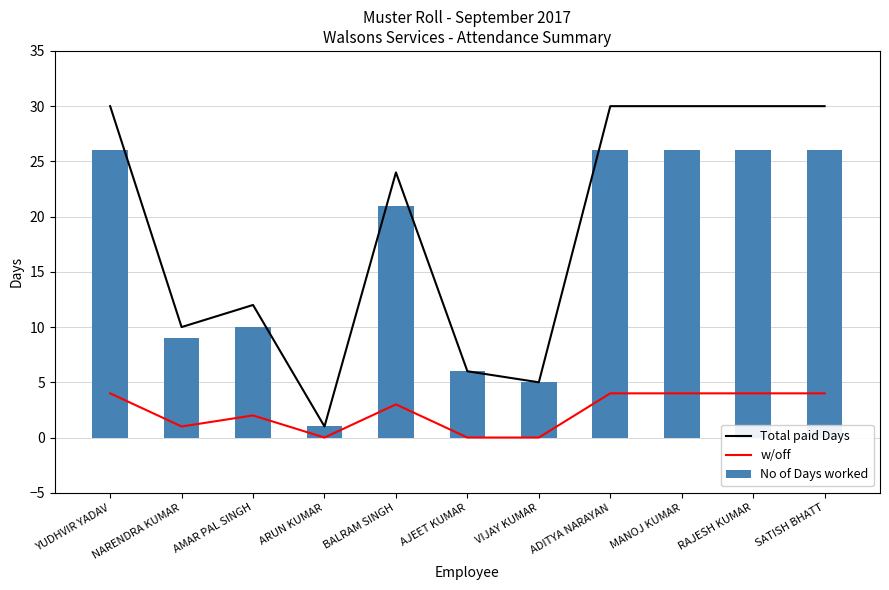

What is the label of the 5th bar from the left?

BALRAM SINGH